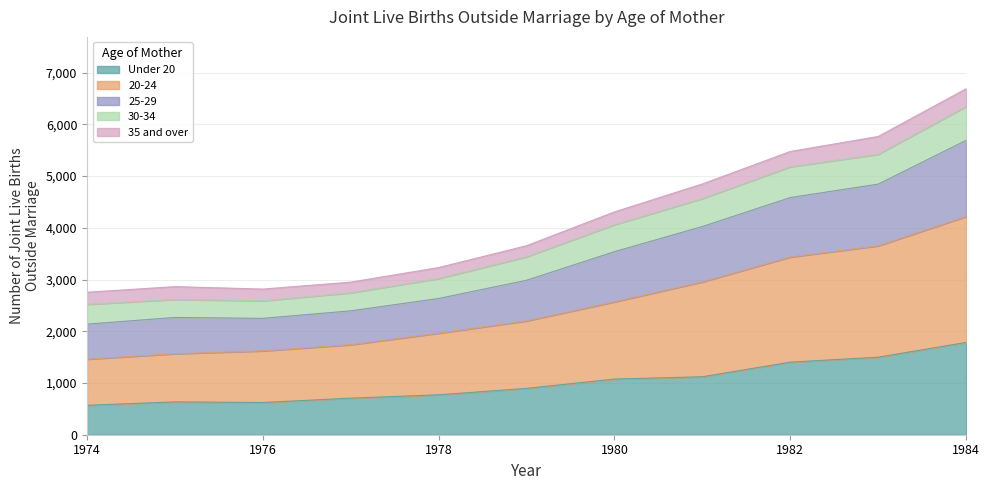

What is the highest value of the Under 20 series?

1784